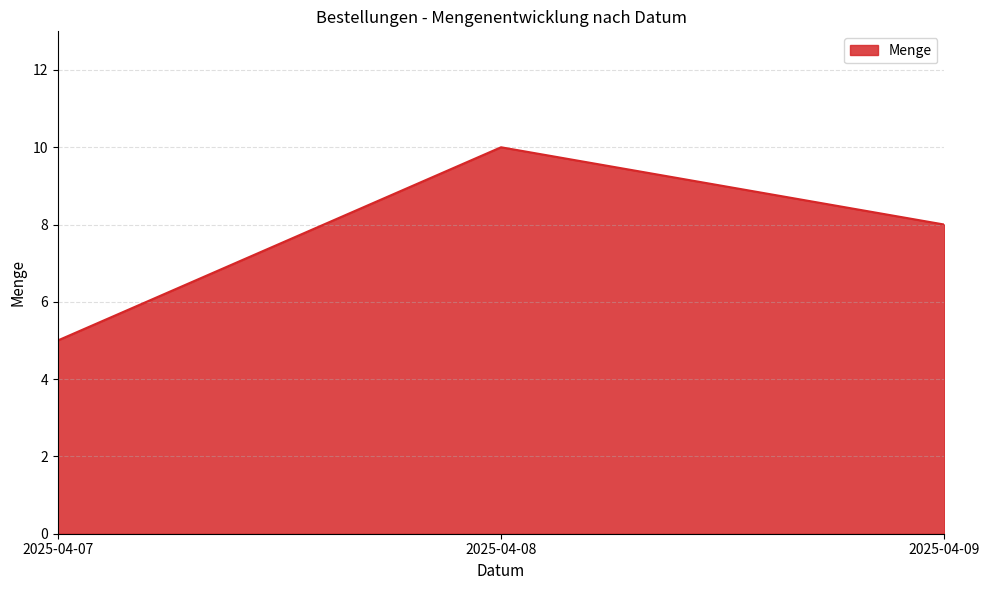

The value at 2025-04-09 is 8. True or false?

True